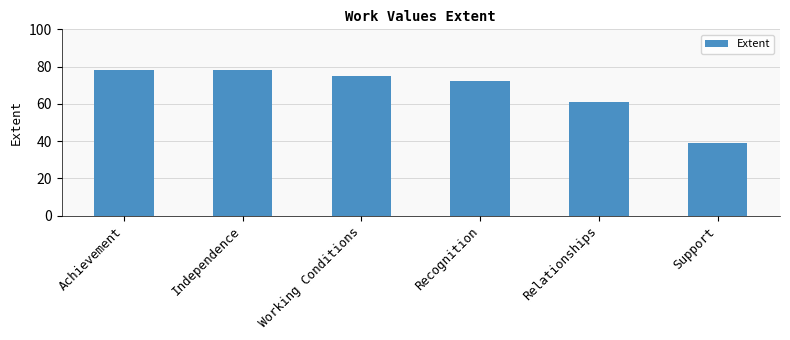

What position from the left is Relationships?

5